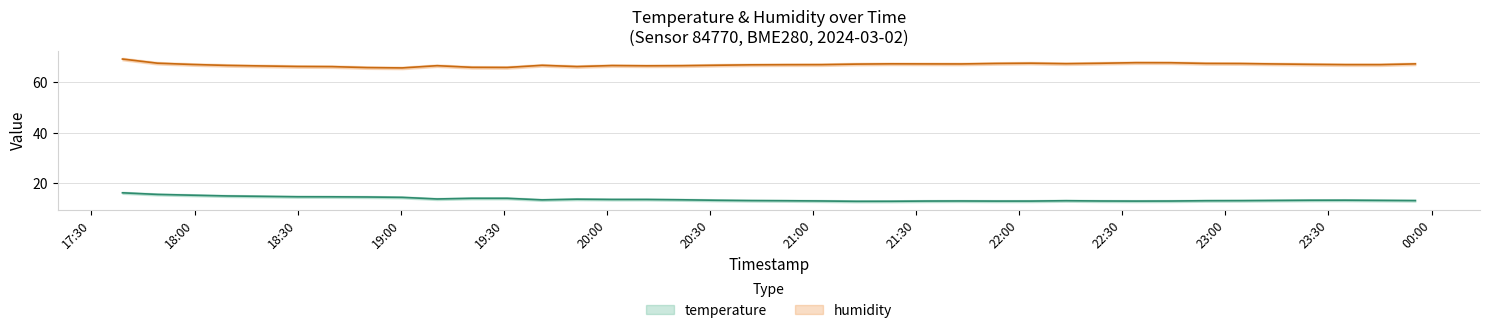

How many lines are shown in the chart?

2